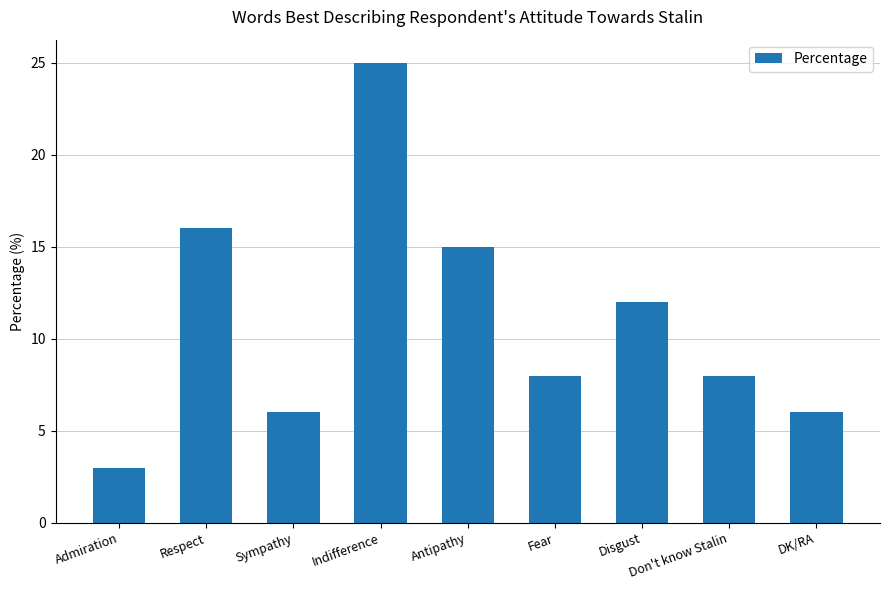

What is the ratio of the value at Indifference to the value at Antipathy?

1.7